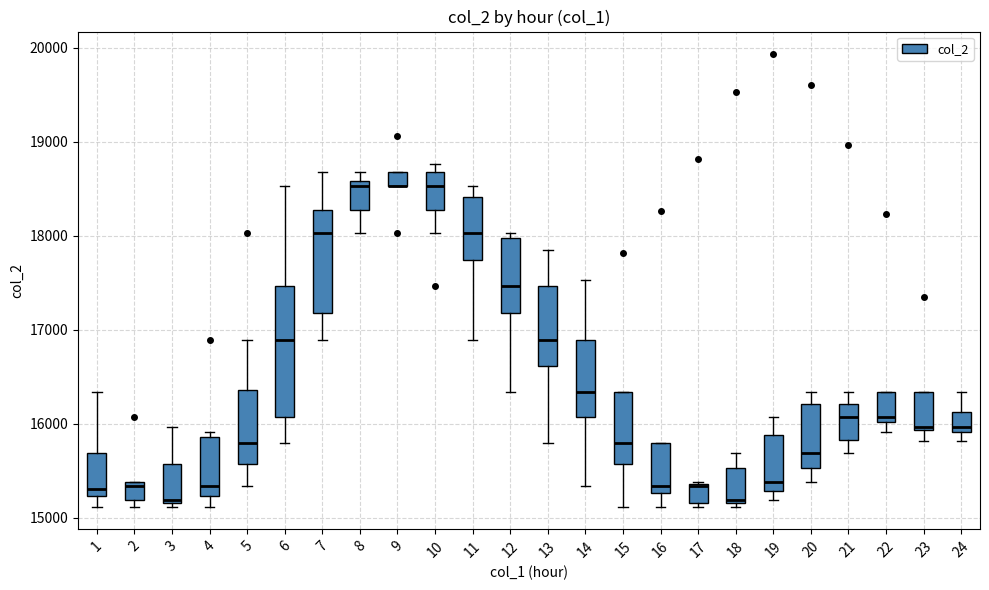

Where is the upper edge of the box at x = 16 on the y-axis? The values are not printed on the chart, so give them approximately, as read against the axis.

15800